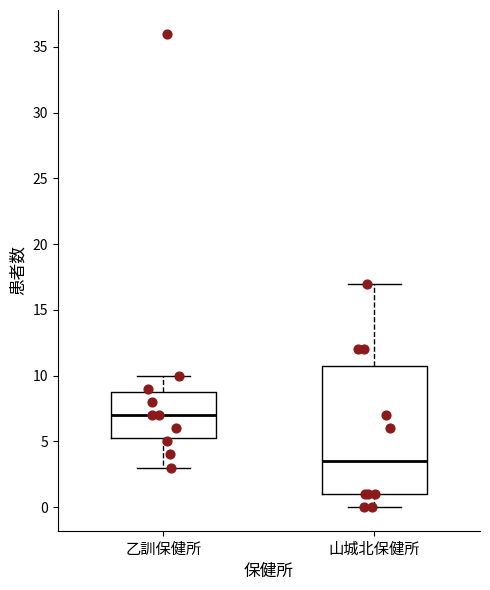

Where is the lower edge of the box for 山城北保健所 on the y-axis? The values are not printed on the chart, so give them approximately, as read against the axis.

1.0